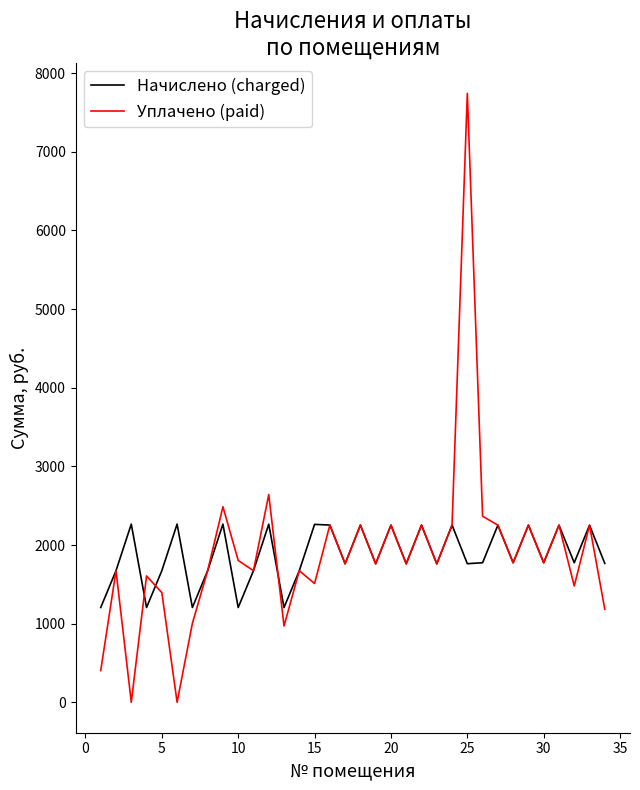

What is the highest value of the Начислено (charged) series?

2265.7